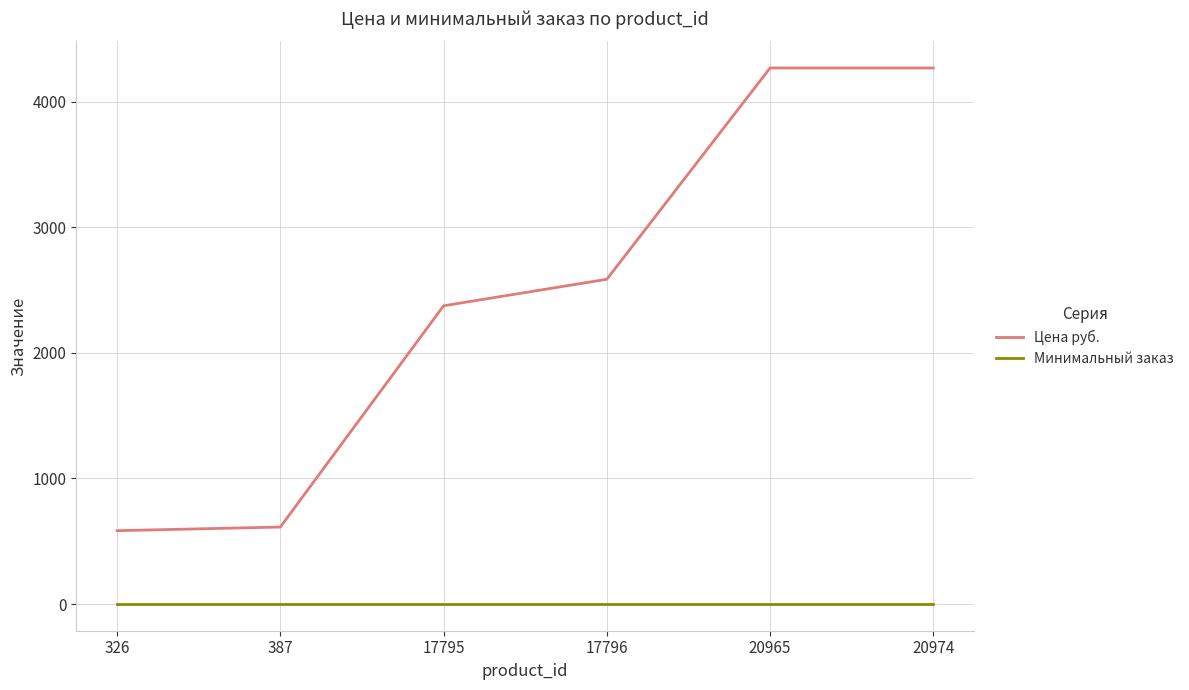

What is the spread (max minus min) of values at 17795?

2373